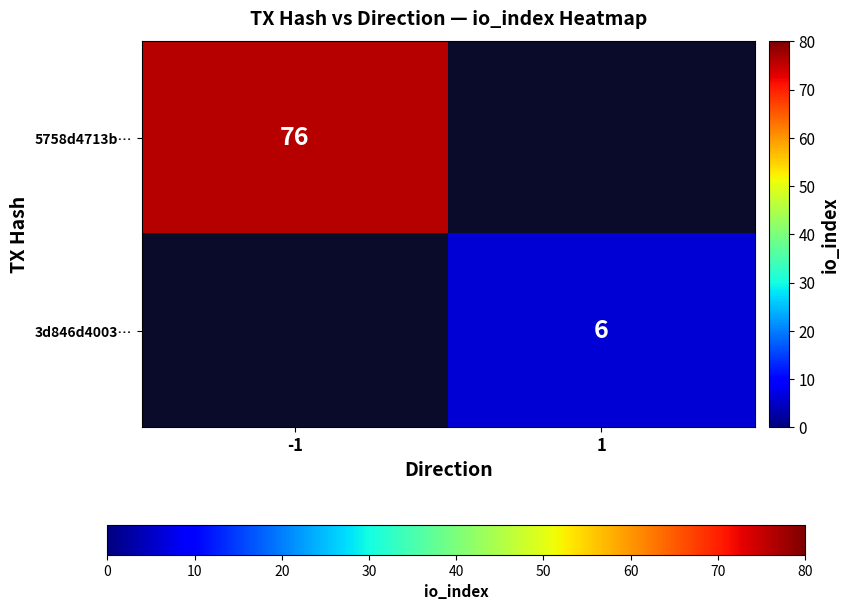

Is it true that 3d846d4003… equals 6 at 1?

True